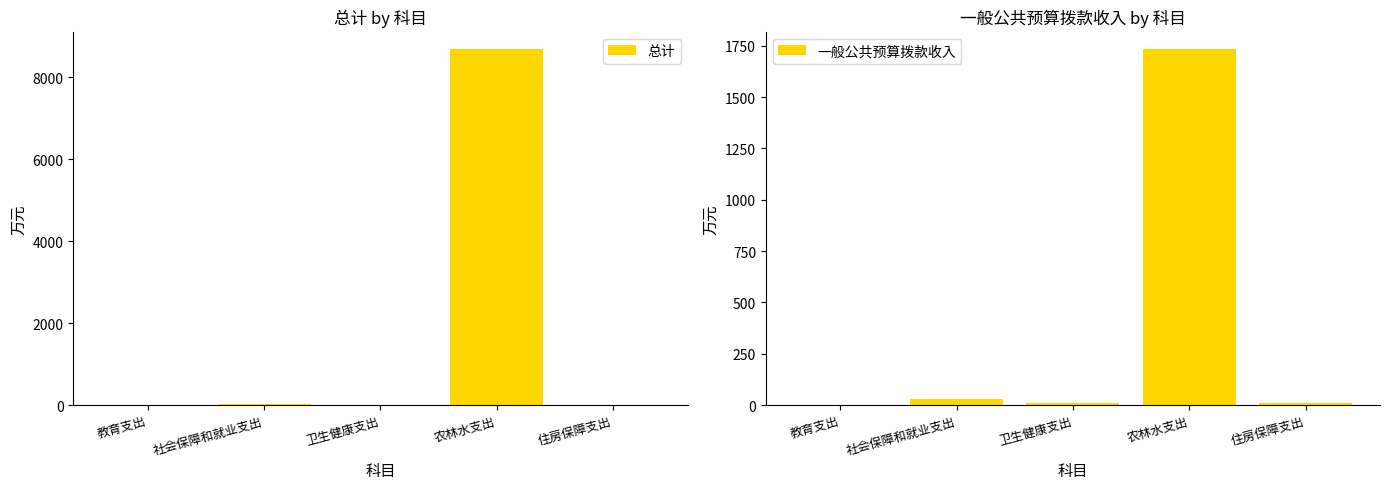

How many groups of bars are there?

5